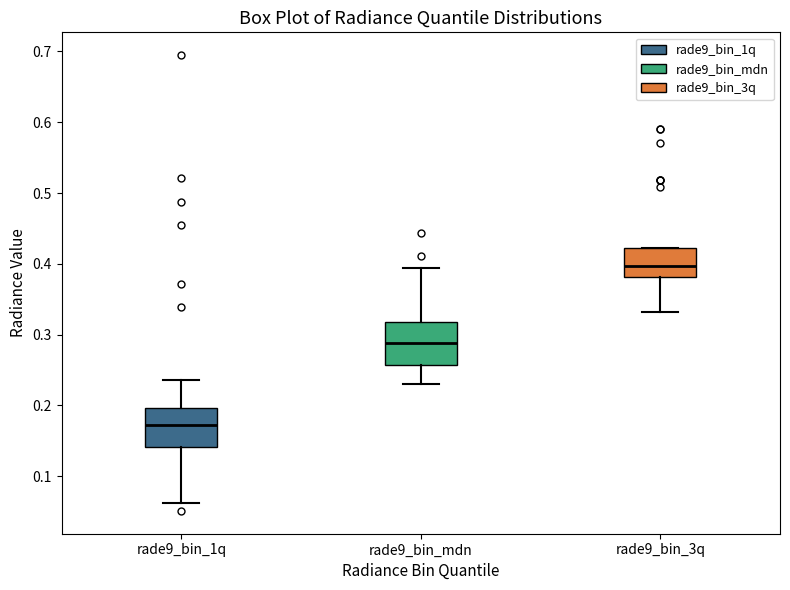

Reading left to right, transcribe this box plot: for each box, give where its median line is, the range the box spans, and where its two whiskers end, as read against the y-axis. The values are not printed on the chart, so give them approximately, as read against the axis.

rade9_bin_1q: median 0.17, box 0.14 to 0.20, whiskers 0.06 to 0.24
rade9_bin_mdn: median 0.29, box 0.26 to 0.32, whiskers 0.23 to 0.39
rade9_bin_3q: median 0.40, box 0.38 to 0.42, whiskers 0.33 to 0.42